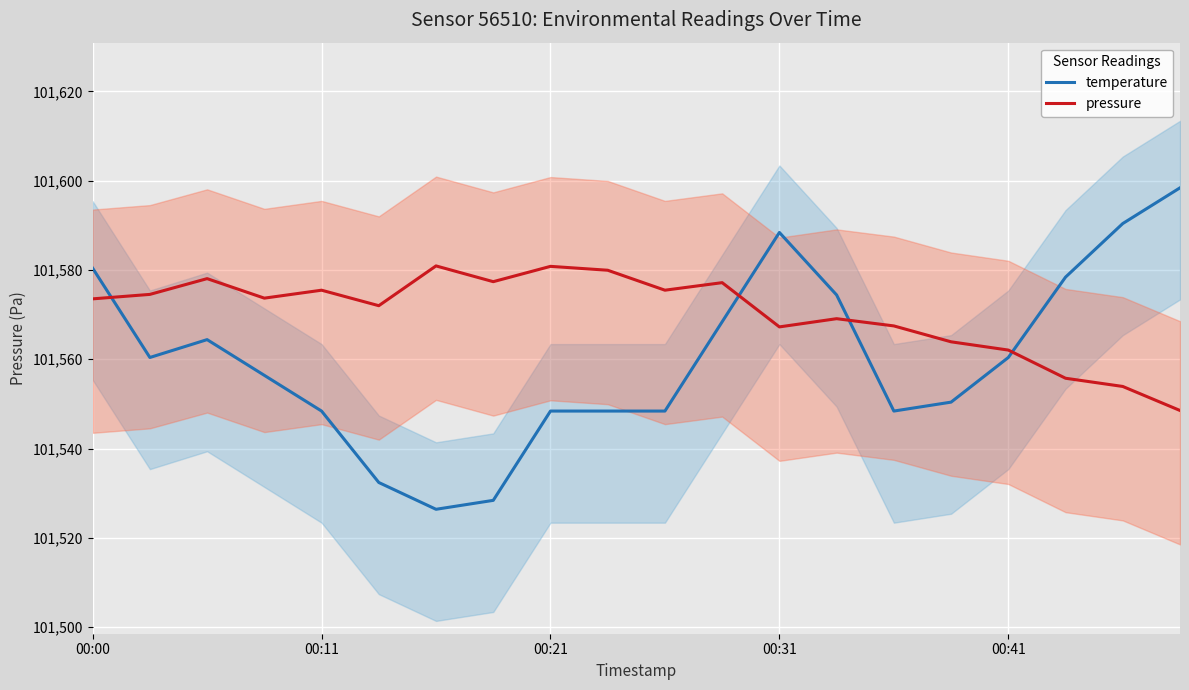

In temperature, how many points are lower than both neighbors (excluding endpoints)?

3